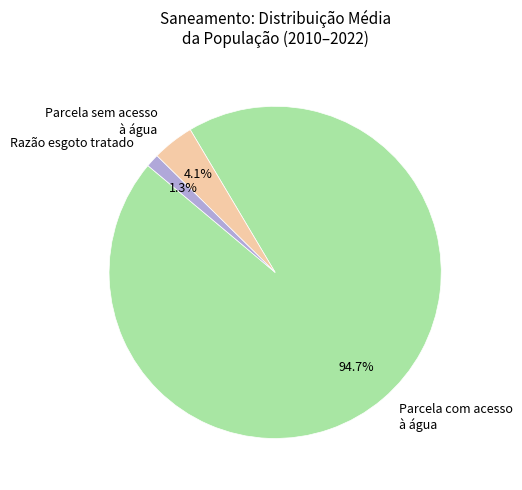

Is Parcela com acesso à água the majority of the pie?

Yes